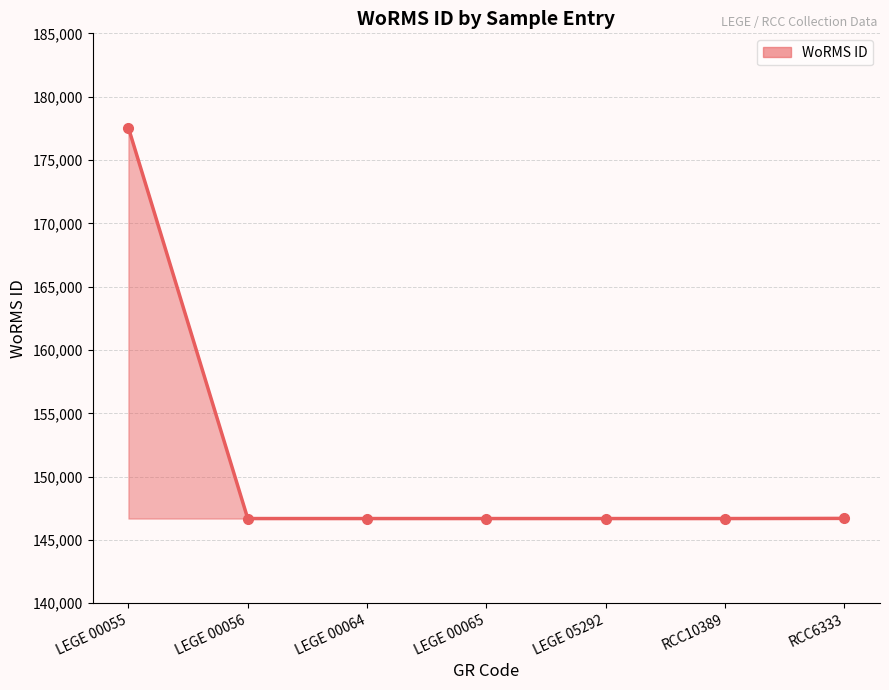

Approximately how many times larger is the value at LEGE 00065 compared to LEGE 05292?

1.0